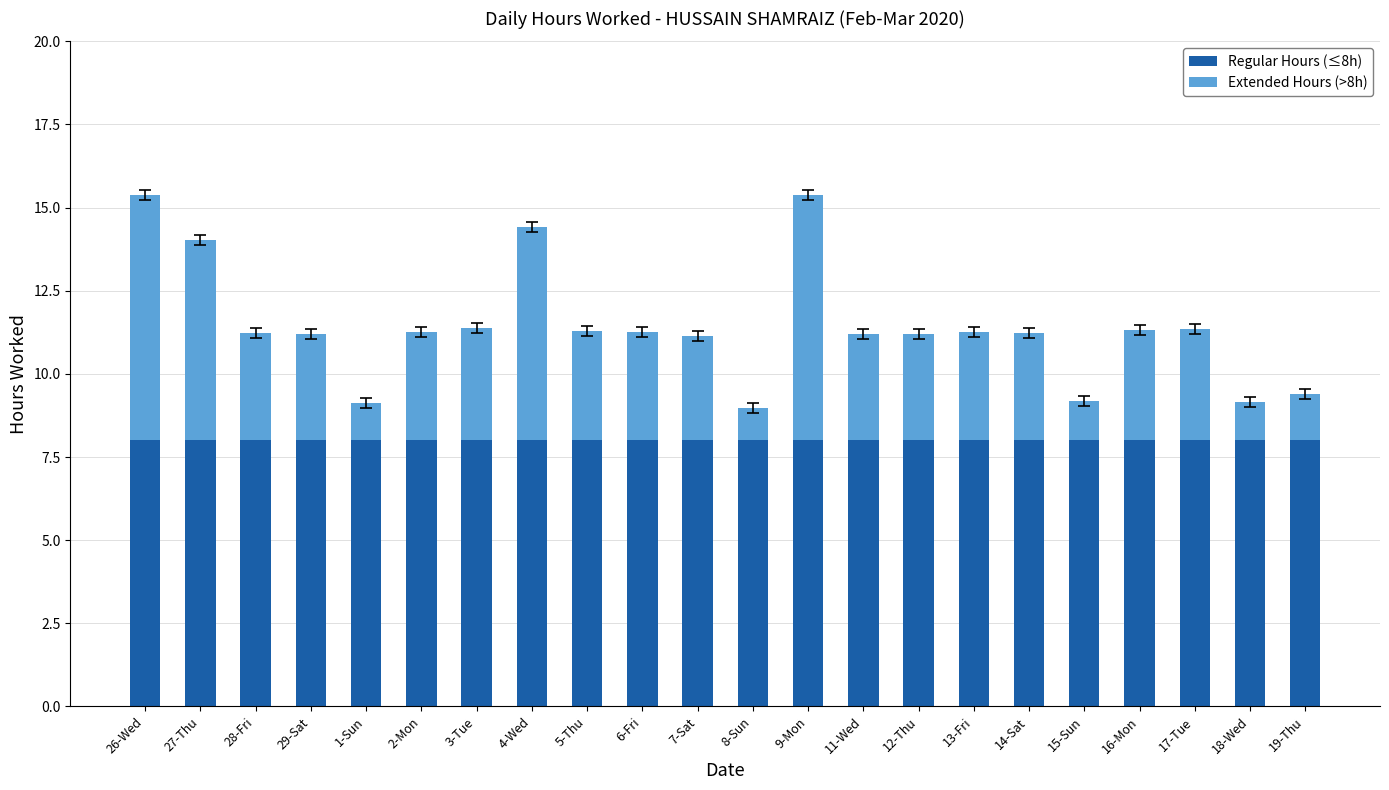

Are the bars grouped side by side (vs. stacked)?

No